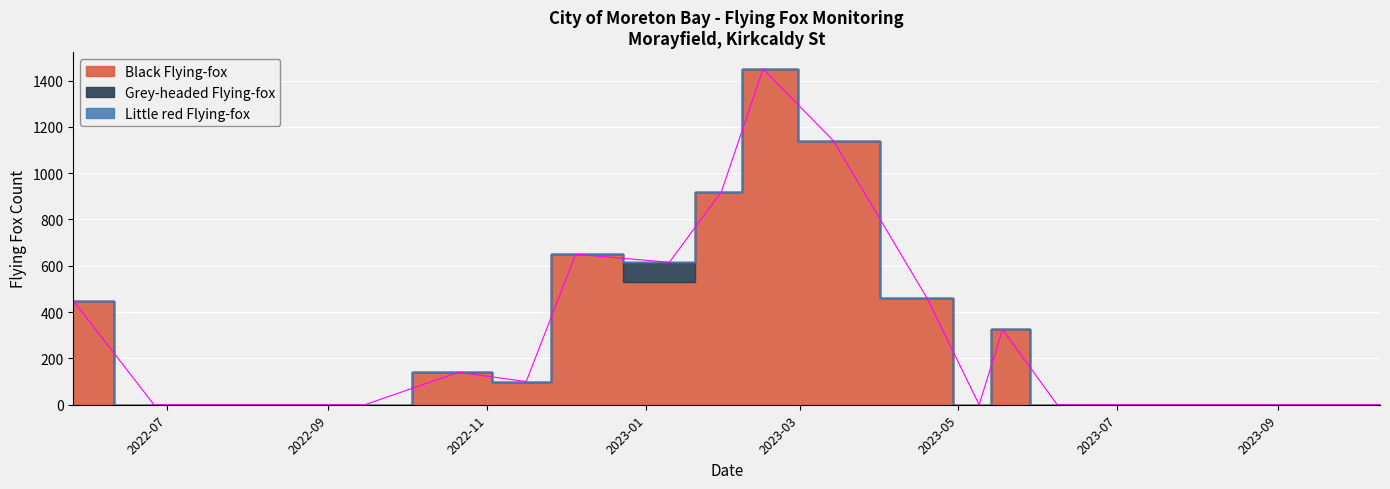

What are all the series names shown in the legend?

Black Flying-fox, Grey-headed Flying-fox, Little red Flying-fox